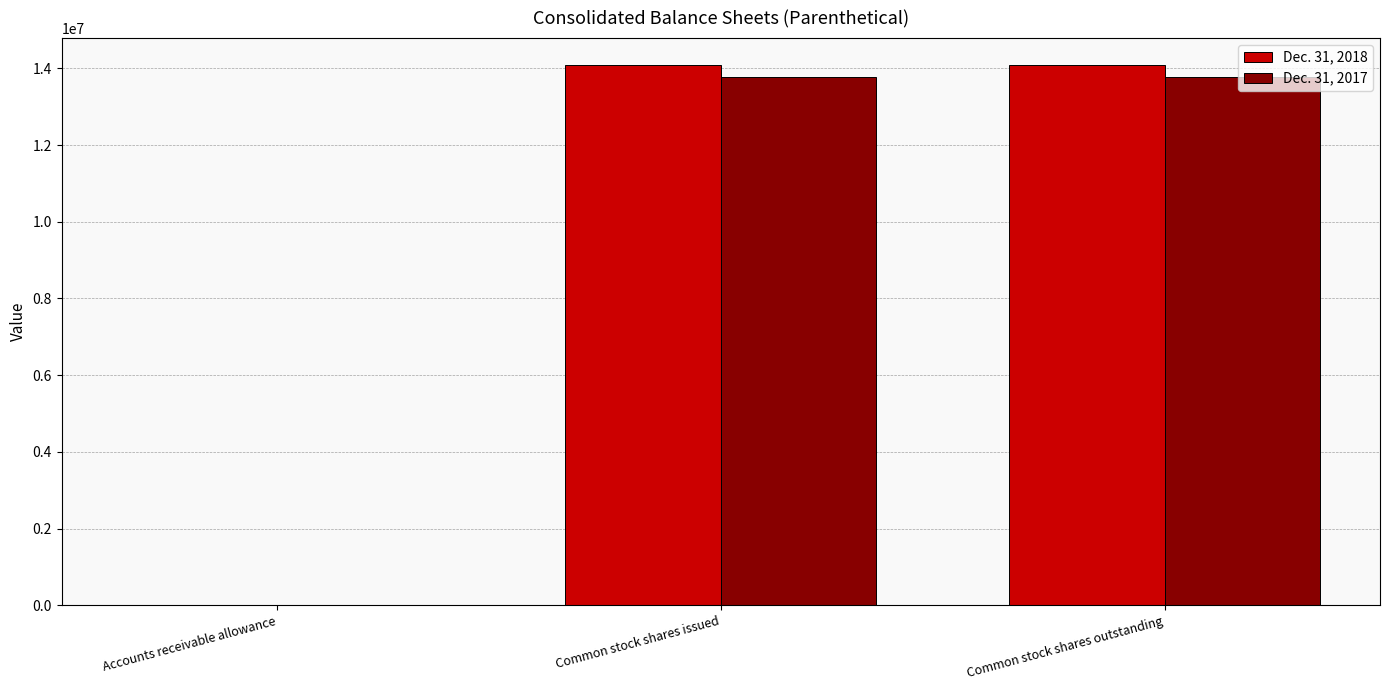

Is it true that Dec. 31, 2018 equals 21006914 at Common stock shares outstanding?

False